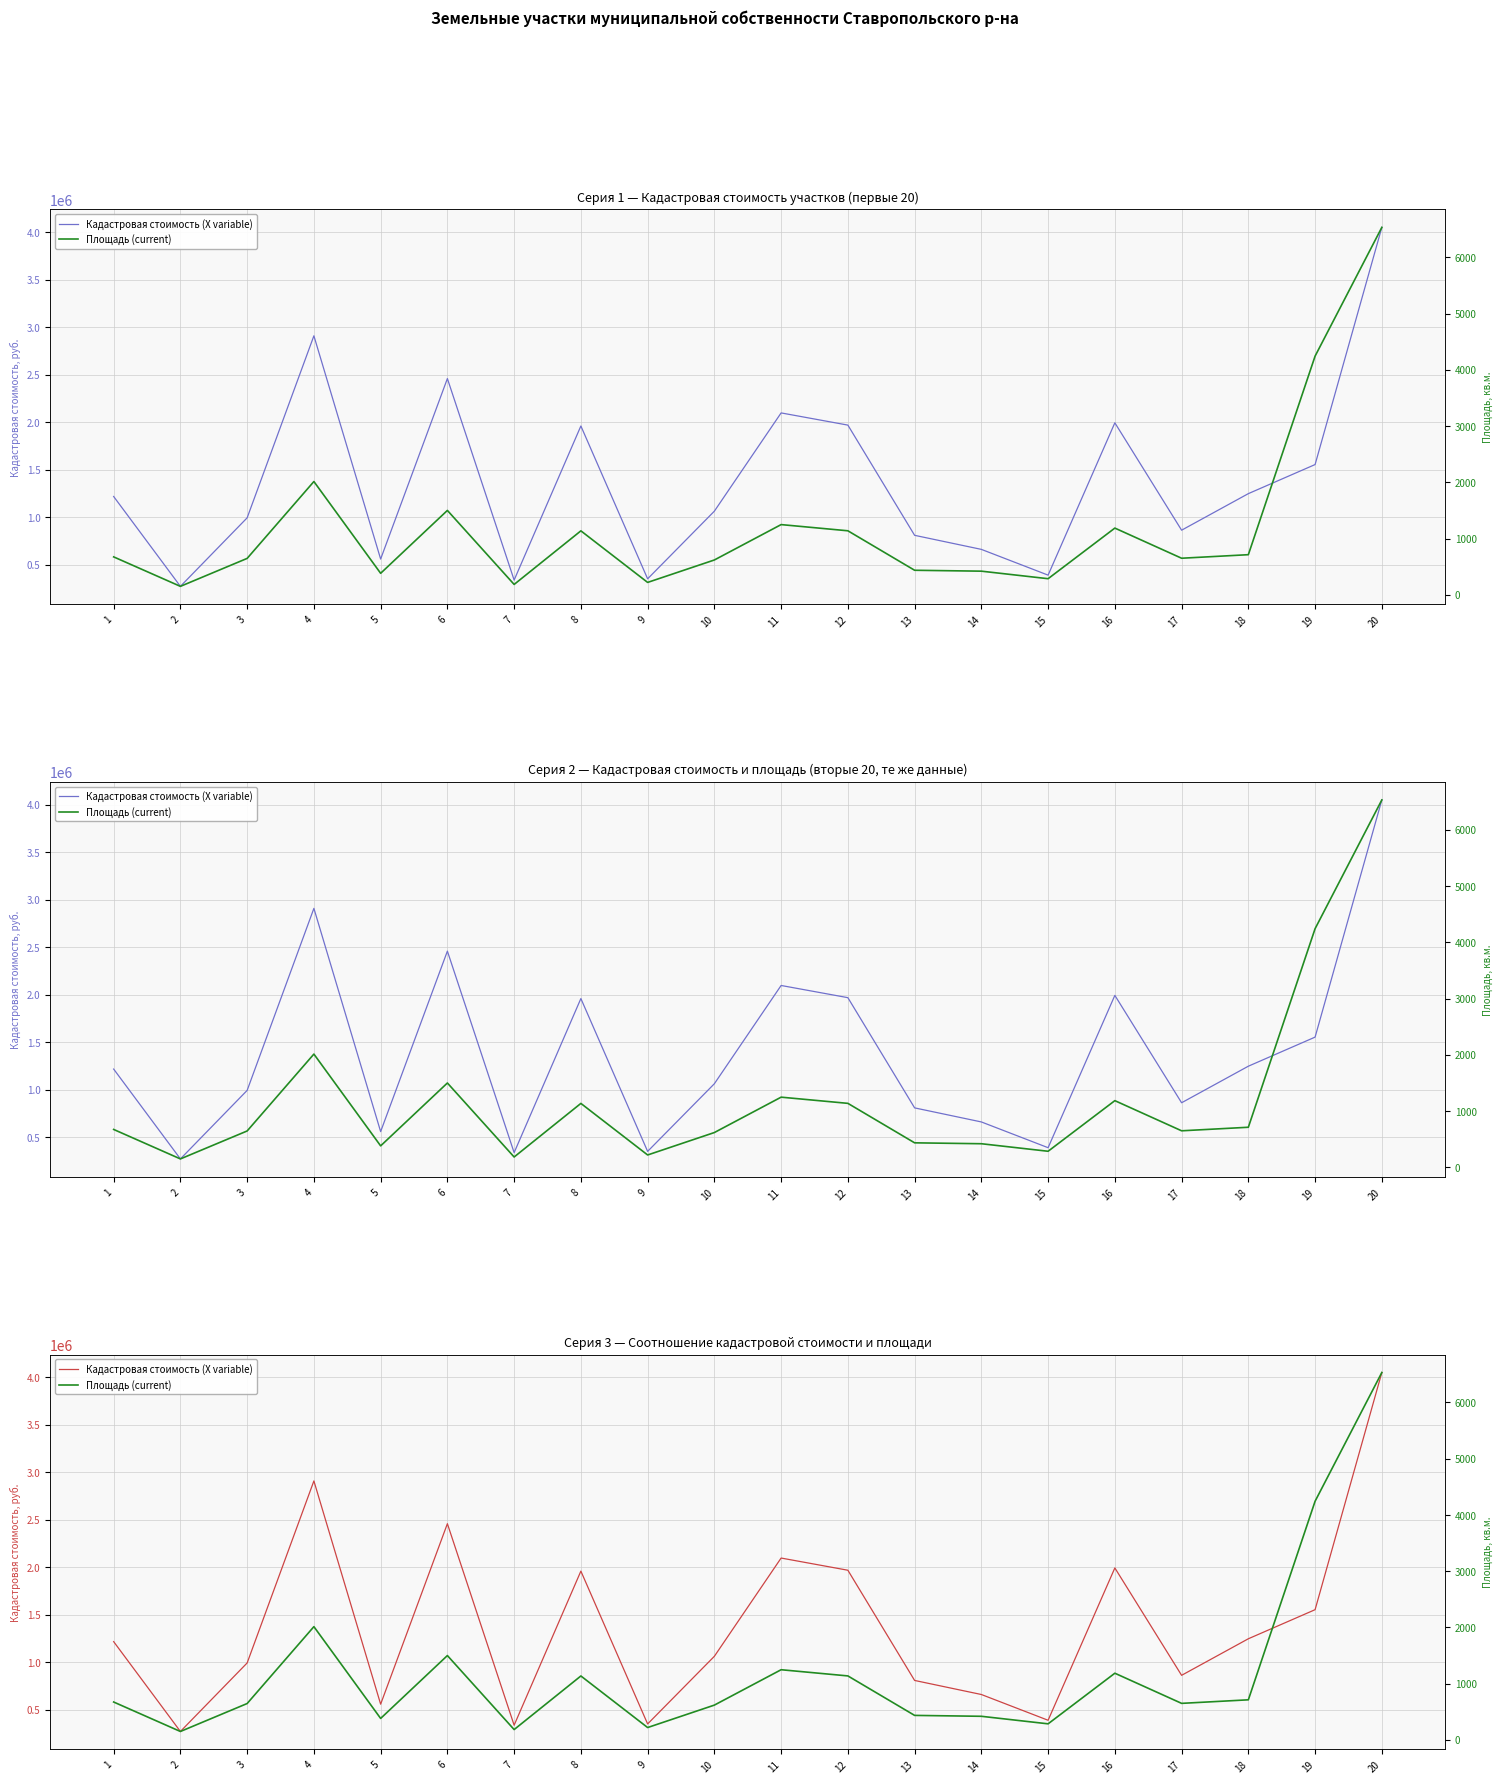

How many data points does each series have?

20